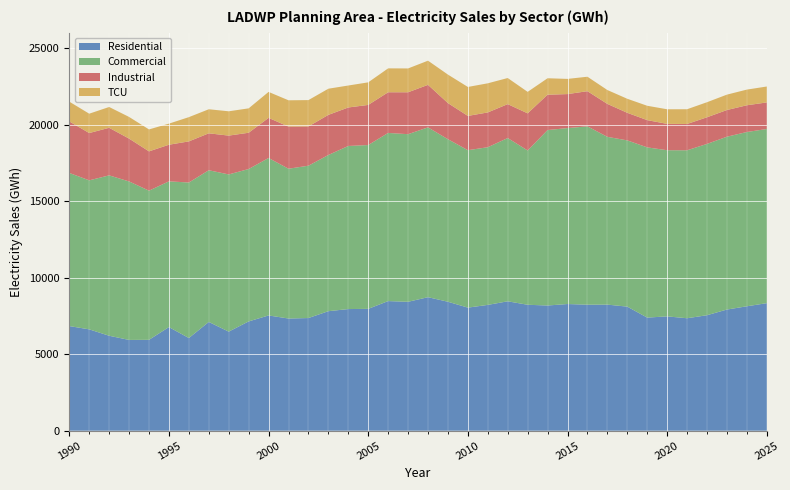

Reading left to right, list all the values displayed in this chart.

Residential: 1990=6835.0	1991=6619.9	1992=6202.5	1993=5929.5	1994=5936.7	1995=6768.0	1996=6054.1	1997=7104.0	1998=6471.3	1999=7139.0	2000=7528.6	2001=7328.1	2002=7359.5	2003=7807.1	2004=7946.3	2005=7959.5	2006=8467.0	2007=8421.2	2008=8721.7	2009=8424.1	2010=8040.0	2011=8218.4	2012=8453.2	2013=8226.7	2014=8178.6	2015=8275.3	2016=8231.6	2017=8236.6	2018=8104.9	2019=7388.6	2020=7468.0	2021=7346.3	2022=7544.4	2023=7914.9	2024=8127.8	2025=8331.8
Commercial: 1990=10004.3	1991=9736.1	1992=10477.7	1993=10354.5	1994=9745.3	1995=9521.3	1996=10159.9	1997=9911.7	1998=10270.7	1999=9956.0	2000=10287.7	2001=9787.4	2002=9952.2	2003=10205.2	2004=10655.3	2005=10702.8	2006=10986.2	2007=10950.0	2008=11094.8	2009=10618.6	2010=10285.9	2011=10301.1	2012=10666.5	2013=10079.9	2014=11462.7	2015=11494.3	2016=11652.3	2017=10961.1	2018=10861.3	2019=11120.5	2020=10855.7	2021=10973.6	2022=11191.0	2023=11291.3	2024=11385.8	2025=11377.8
Industrial: 1990=3365.7	1991=3090.1	1992=3107.6	1993=2798.9	1994=2566.8	1995=2393.2	1996=2686.7	1997=2412.6	1998=2536.2	1999=2370.0	2000=2619.6	2001=2754.0	2002=2566.2	2003=2620.2	2004=2514.6	2005=2620.7	2006=2657.1	2007=2738.2	2008=2777.7	2009=2360.2	2010=2239.0	2011=2272.6	2012=2215.1	2013=2426.2	2014=2309.1	2015=2221.4	2016=2296.2	2017=2152.5	2018=1801.5	2019=1780.9	2020=1721.1	2021=1717.7	2022=1740.5	2023=1743.7	2024=1746.8	2025=1736.5
TCU: 1990=1291.4	1991=1264.5	1992=1359.5	1993=1415.1	1994=1433.6	1995=1377.8	1996=1583.9	1997=1571.7	1998=1588.6	1999=1593.6	2000=1697.3	2001=1716.2	2002=1720.6	2003=1709.3	2004=1435.2	2005=1474.7	2006=1561.1	2007=1557.5	2008=1579.1	2009=1861.9	2010=1892.2	2011=1902.9	2012=1705.7	2013=1403.4	2014=1074.8	2015=992.0	2016=944.5	2017=906.2	2018=916.7	2019=937.8	2020=953.8	2021=963.3	2022=983.8	2023=1005.7	2024=1024.0	2025=1039.6